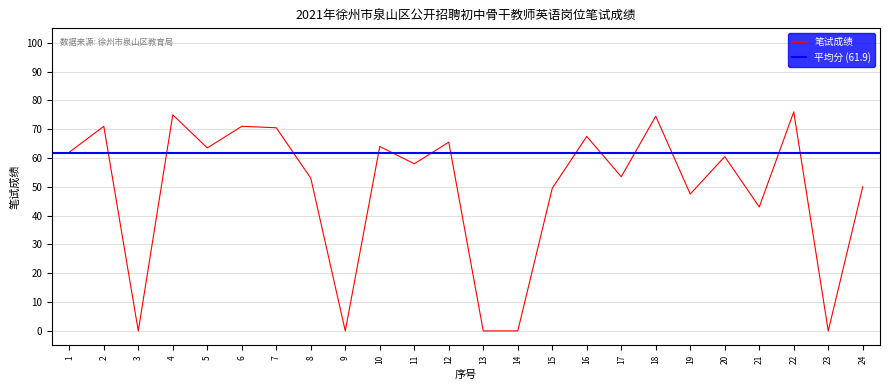

Where does the data first go above 60?

1